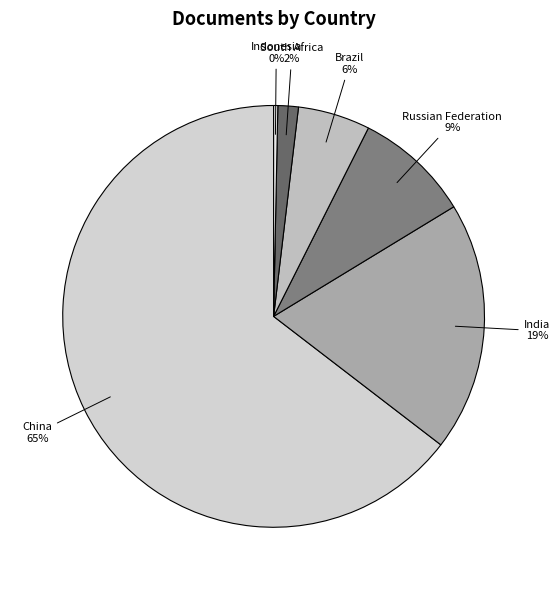

To the nearest percent, what is the combined percentage of Russian Federation and Indonesia?

9%